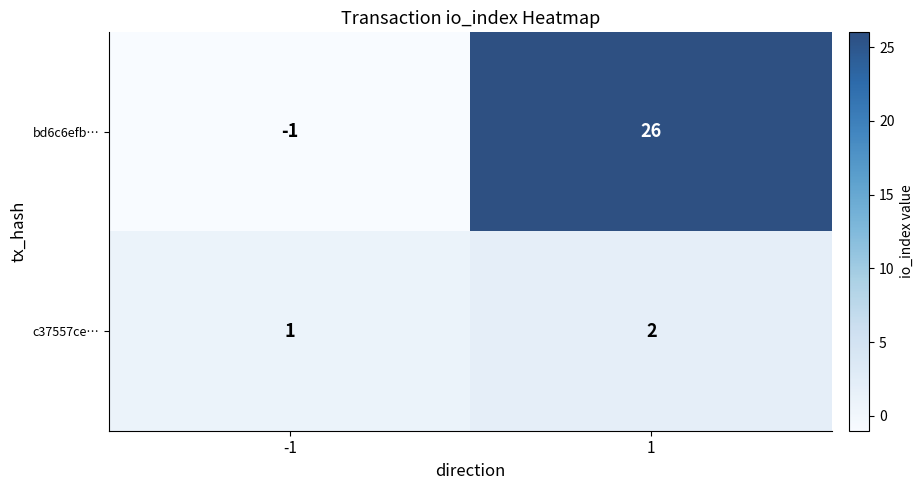

The bd6c6efb… series shows 26 at 1. True or false?

True